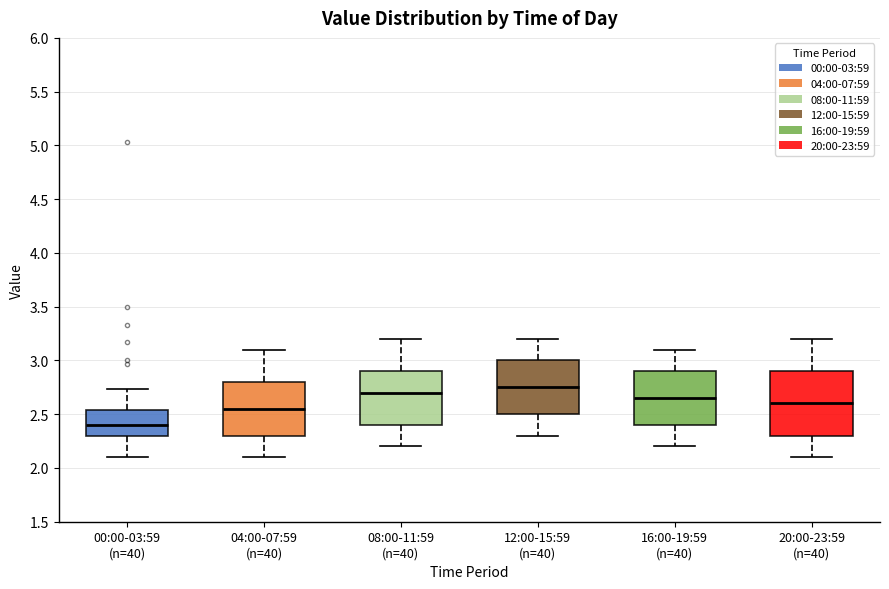

Reading left to right, transcribe this box plot: for each box, give where its median line is, the range the box spans, and where its two whiskers end, as read against the y-axis. The values are not printed on the chart, so give them approximately, as read against the axis.

00:00-03:59 (n=40): median 2.40, box 2.30 to 2.55, whiskers 2.10 to 2.75
04:00-07:59 (n=40): median 2.55, box 2.30 to 2.80, whiskers 2.10 to 3.10
08:00-11:59 (n=40): median 2.70, box 2.40 to 2.90, whiskers 2.20 to 3.20
12:00-15:59 (n=40): median 2.75, box 2.50 to 3.00, whiskers 2.30 to 3.20
16:00-19:59 (n=40): median 2.65, box 2.40 to 2.90, whiskers 2.20 to 3.10
20:00-23:59 (n=40): median 2.60, box 2.30 to 2.90, whiskers 2.10 to 3.20